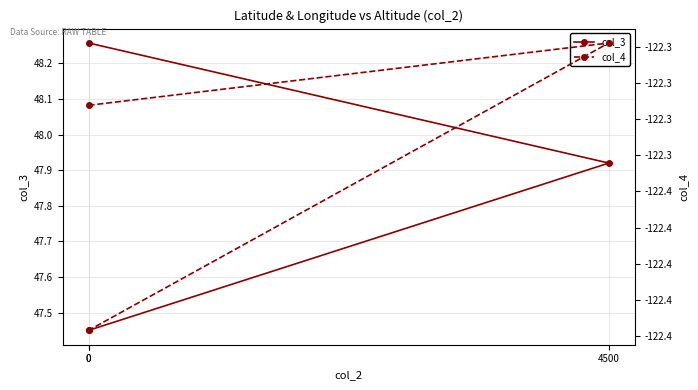

What is the value of the col_4 point at the 3rd from the left?

-122.3